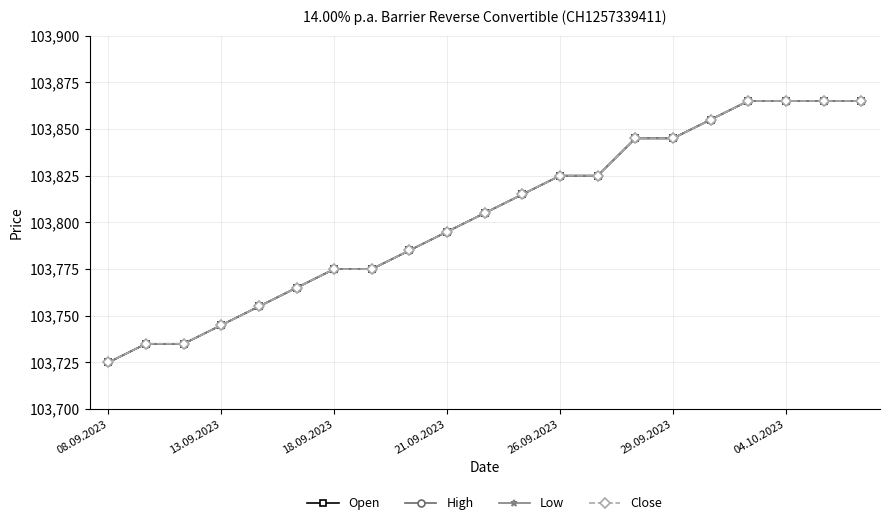

Does the chart have visible grid lines?

Yes